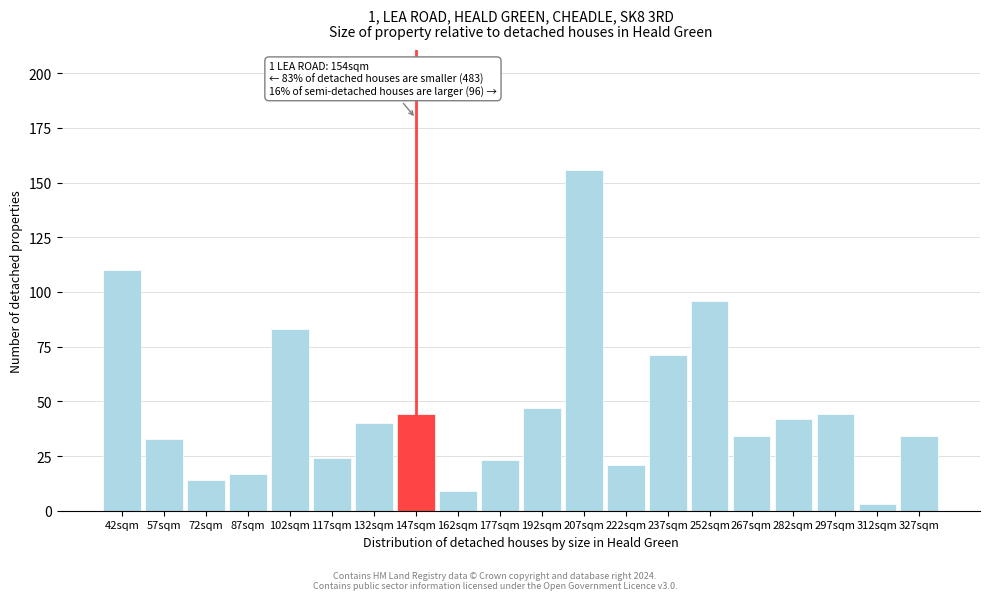

Reading right to left, transcribe all the data shown in this chart.

34	3	44	42	34	96	71	21	156	47	23	9	44	40	24	83	17	14	33	110